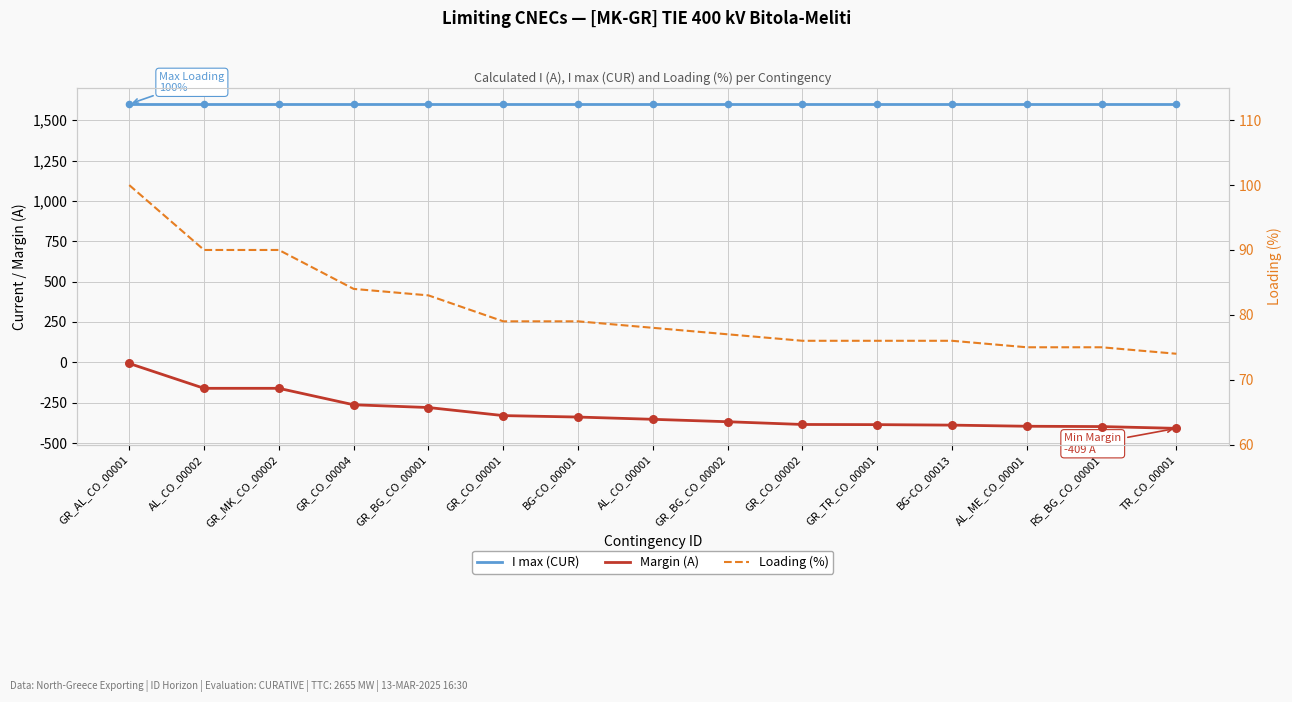

At how many categories does at least one series exceed 660?

15